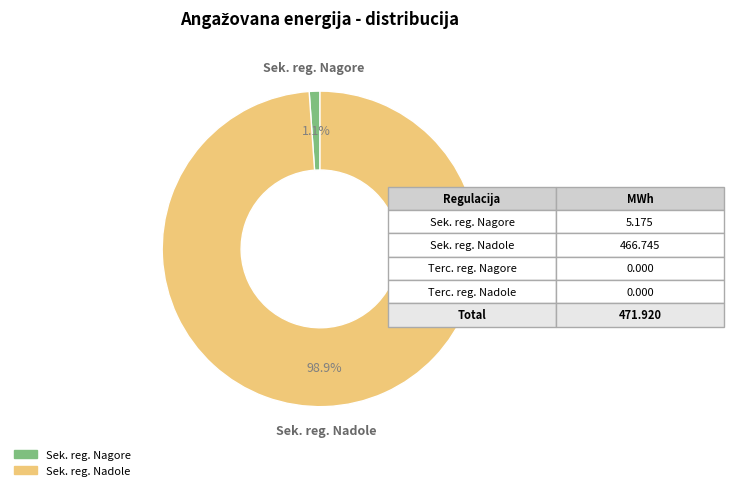

Is there any slice that represents more than half of the pie?

Yes